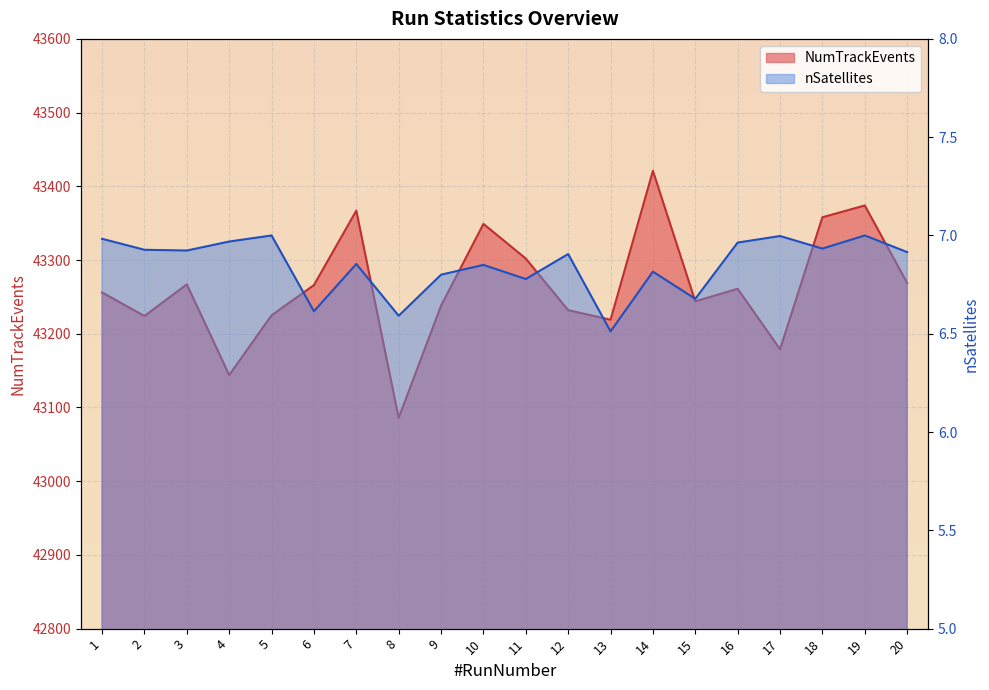

True or false: NumTrackEvents and nSatellites cross at least once.

False